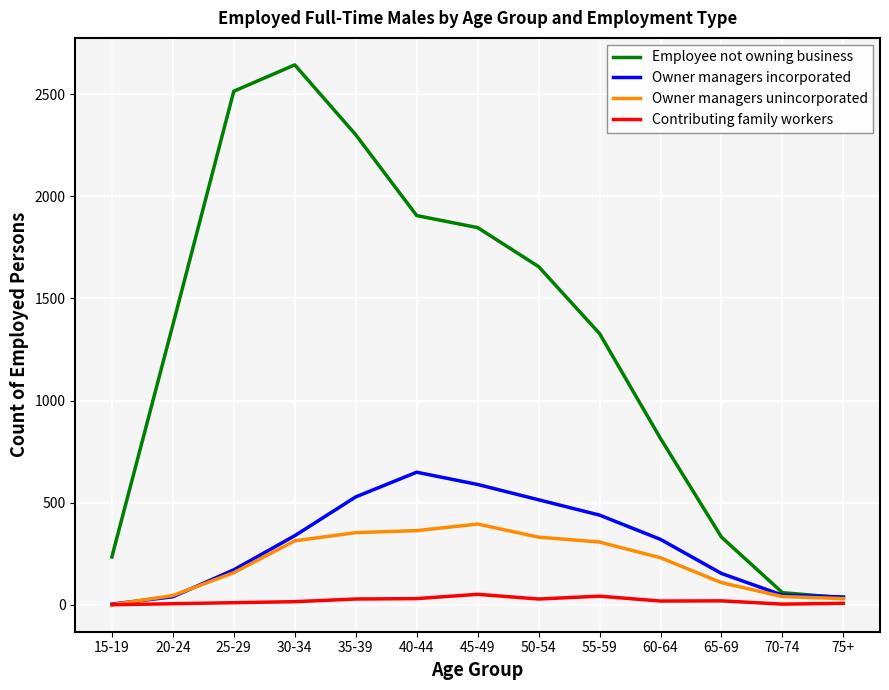

Read the Owner managers unincorporated value at 40-44, to the nearest 50.

350